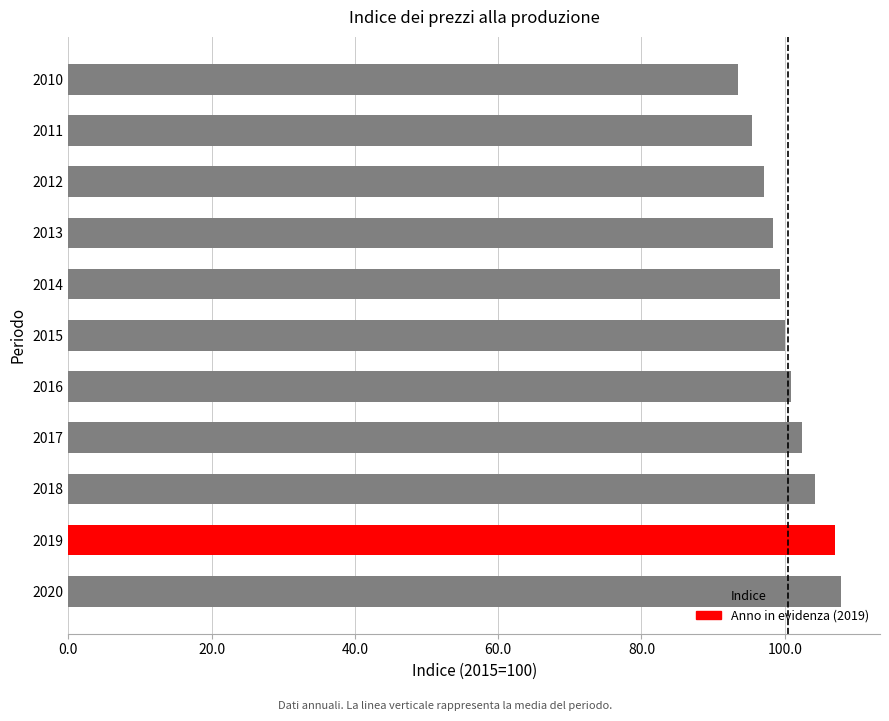

What is the difference between the values at 2019 and 2015?

7.0